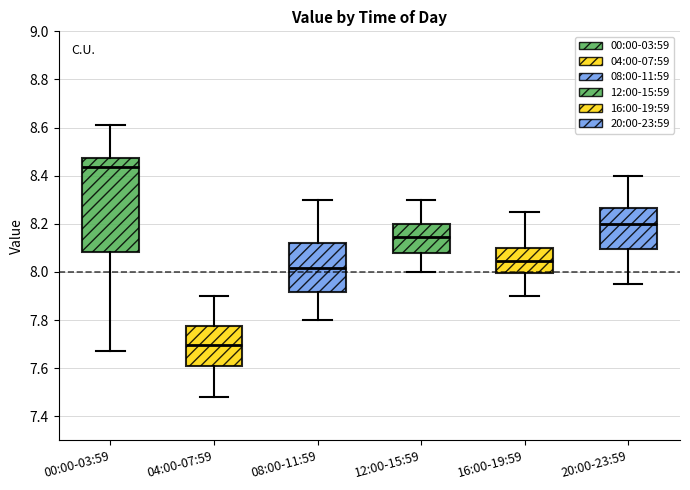

Reading left to right, read every box against the y-axis: the position of its median line, the range the box covers, and the ends of its whiskers. The values are not printed on the chart, so give them approximately, as read against the axis.

00:00-03:59: median 8.44, box 8.08 to 8.48, whiskers 7.68 to 8.62
04:00-07:59: median 7.70, box 7.62 to 7.78, whiskers 7.48 to 7.90
08:00-11:59: median 8.02, box 7.92 to 8.12, whiskers 7.80 to 8.30
12:00-15:59: median 8.14, box 8.08 to 8.20, whiskers 8.00 to 8.30
16:00-19:59: median 8.04, box 8.00 to 8.10, whiskers 7.90 to 8.26
20:00-23:59: median 8.20, box 8.10 to 8.26, whiskers 7.96 to 8.40